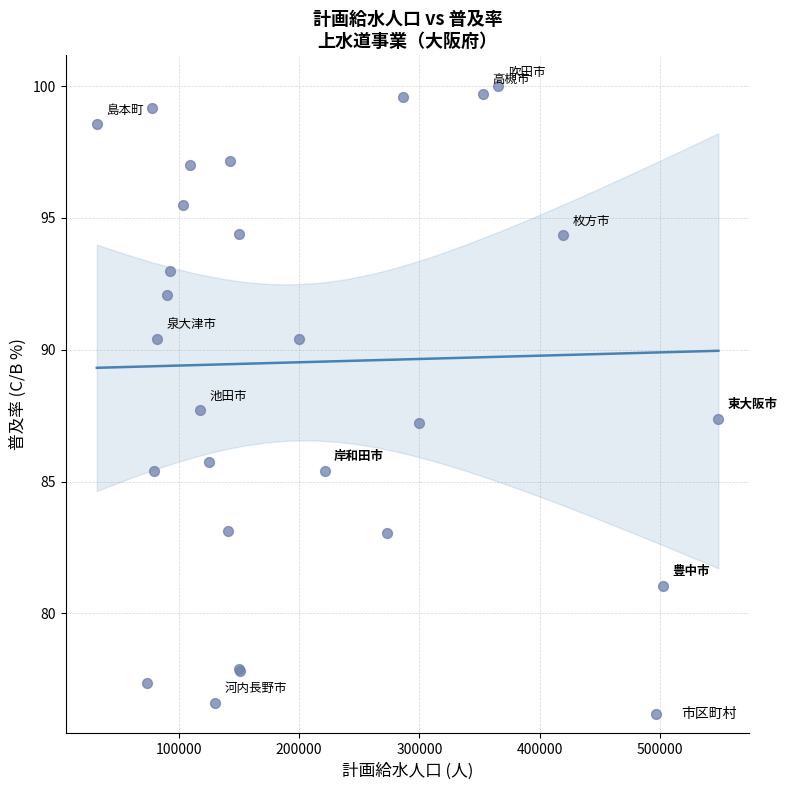

What Y value in the scatter plot is closest to 88?

87.7